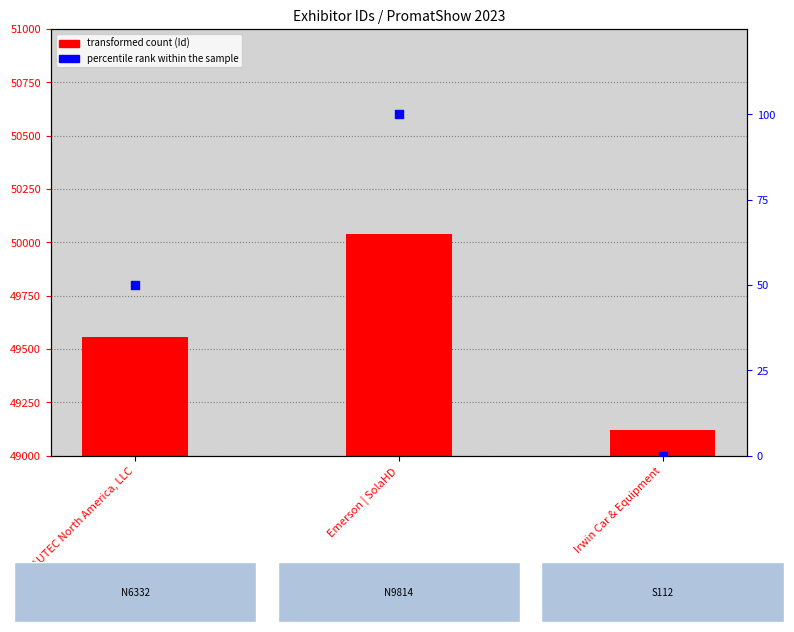

Which series reaches the minimum Y coordinate?

percentile rank within the sample